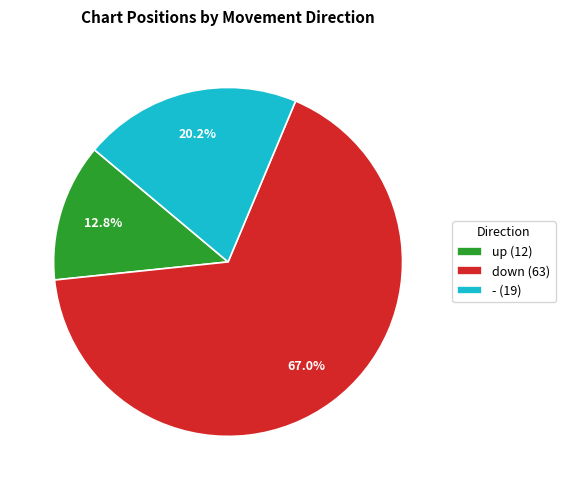

To the nearest percent, what is the difference between the largest and smallest slice percentages?

54%